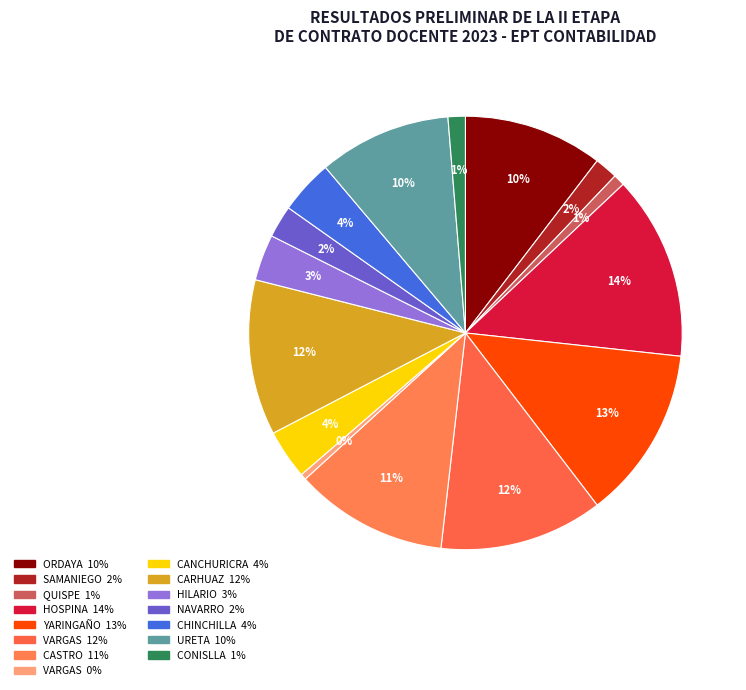

How many segments does this pie chart have?

15